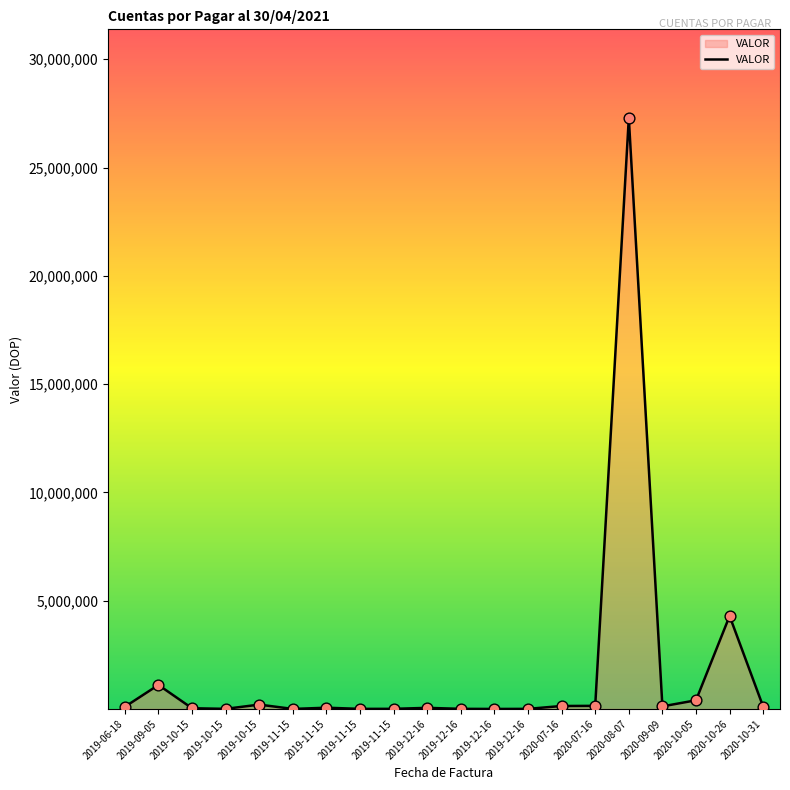

What is the ratio of the value at 2019-11-15 to the value at 2019-12-16?

0.1